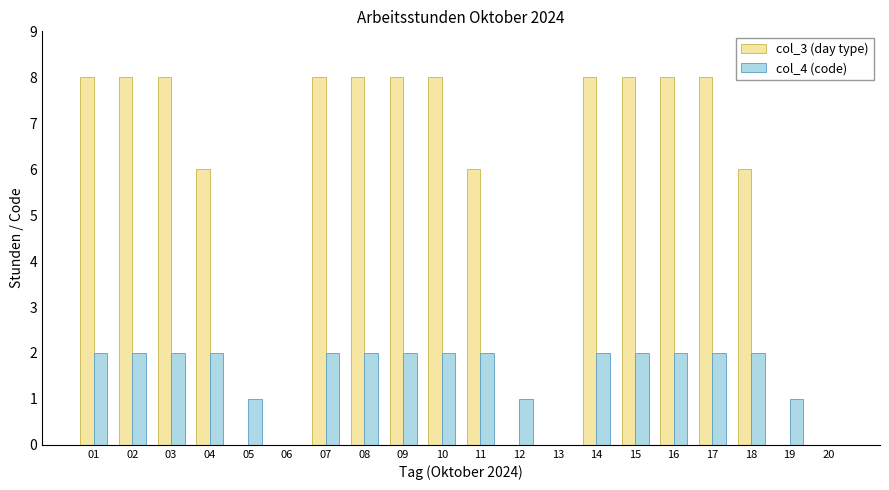

Which series has the largest total across all categories?

col_3 (day type)